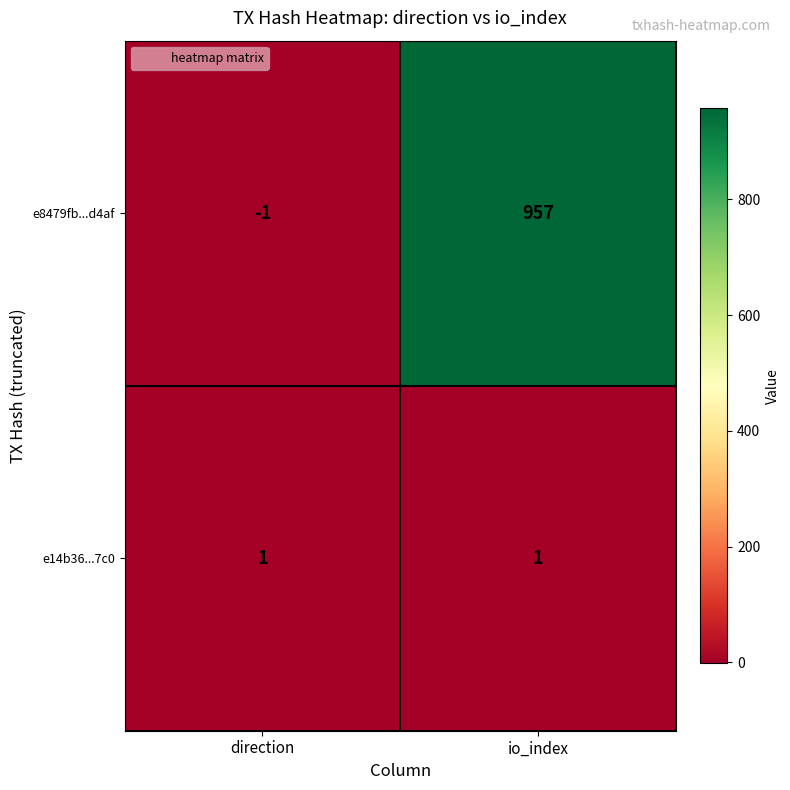

What is the sum of all e8479fb...d4af values?

956